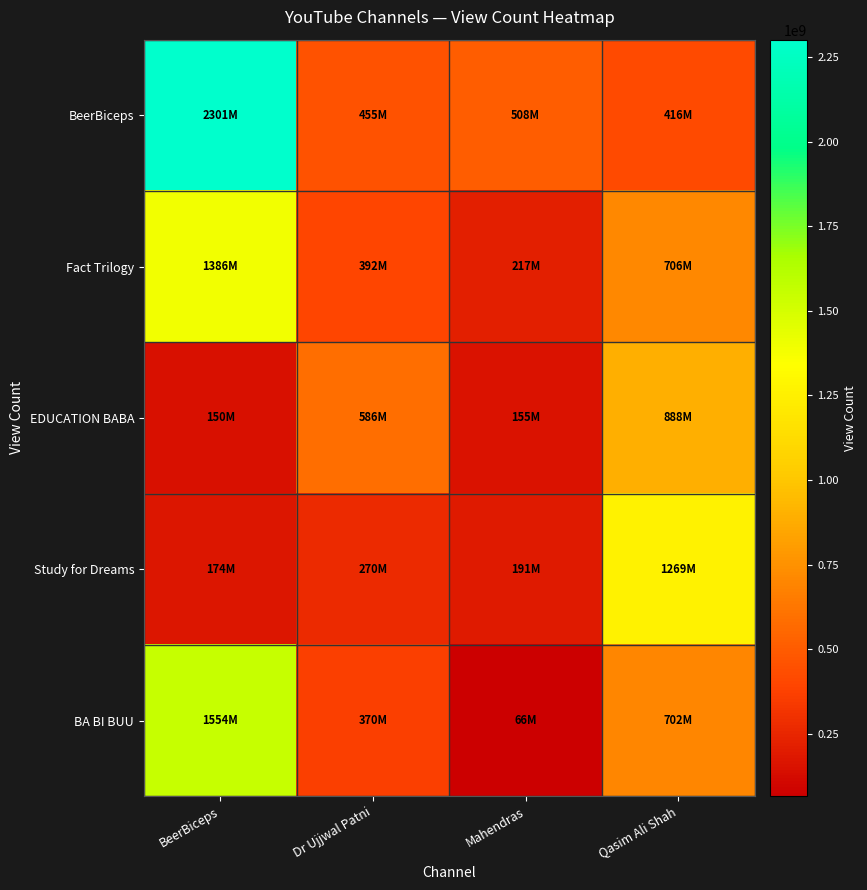

Reading left to right, what are all the values shown in this chart?

BeerBiceps: BeerBiceps=2301397566	Dr Ujjwal Patni=455249132	Mahendras=507883842	Qasim Ali Shah=415683692
Fact Trilogy: BeerBiceps=1385702332	Dr Ujjwal Patni=391622947	Mahendras=217115938	Qasim Ali Shah=705803624
EDUCATION BABA: BeerBiceps=150357464	Dr Ujjwal Patni=585936371	Mahendras=155158366	Qasim Ali Shah=887877687
Study for Dreams: BeerBiceps=173693449	Dr Ujjwal Patni=270476536	Mahendras=191109857	Qasim Ali Shah=1269347697
BA BI BUU: BeerBiceps=1553836718	Dr Ujjwal Patni=370411195	Mahendras=65712995	Qasim Ali Shah=702174158